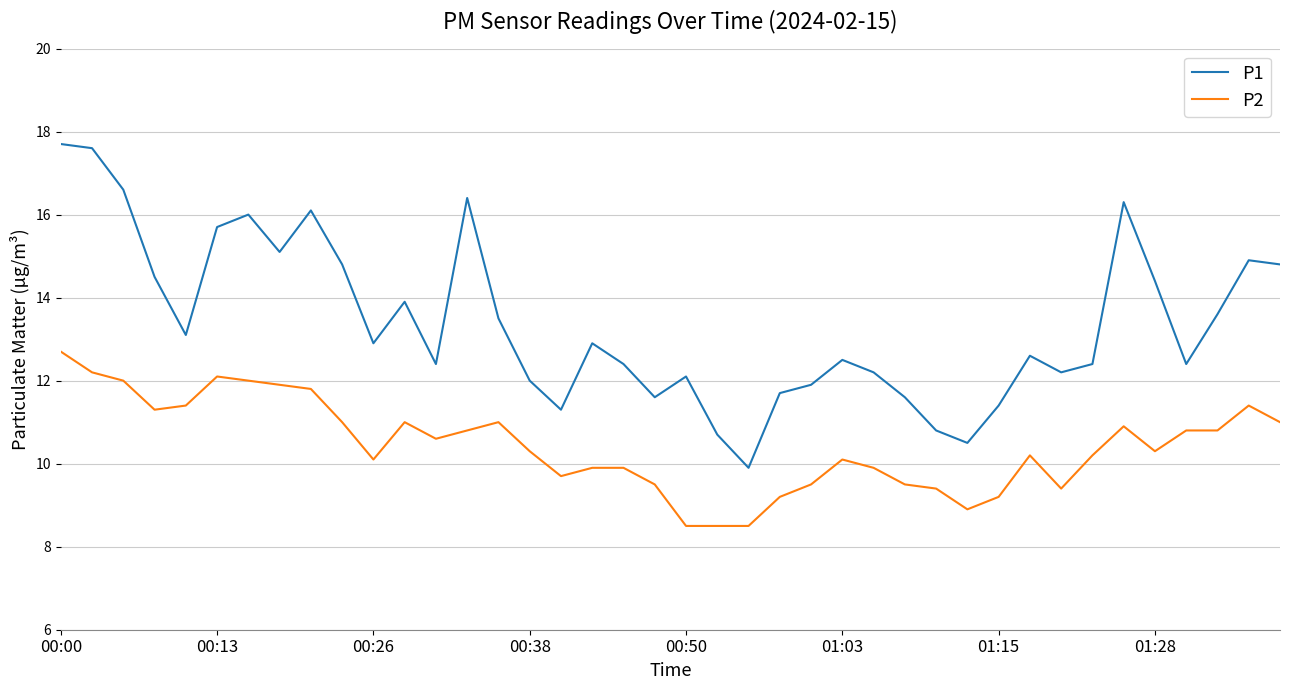

What is the difference between the maximum and second lowest values in the P1 series?

7.2